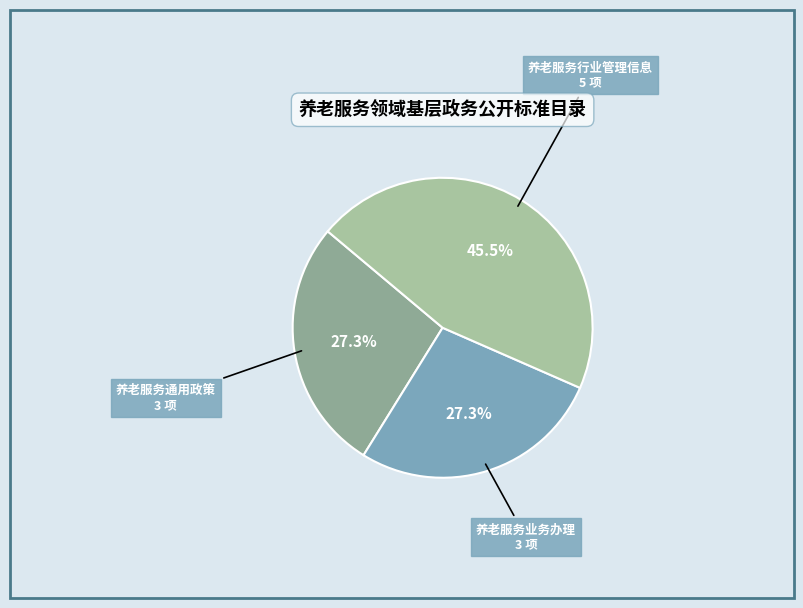

Which slice is the largest?

养老服务行业管理信息